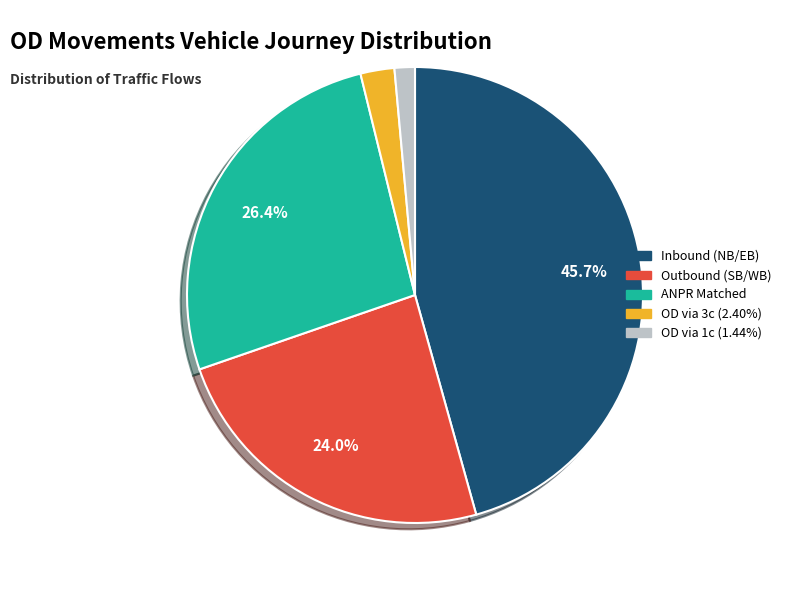

Is there a majority slice in this chart?

No